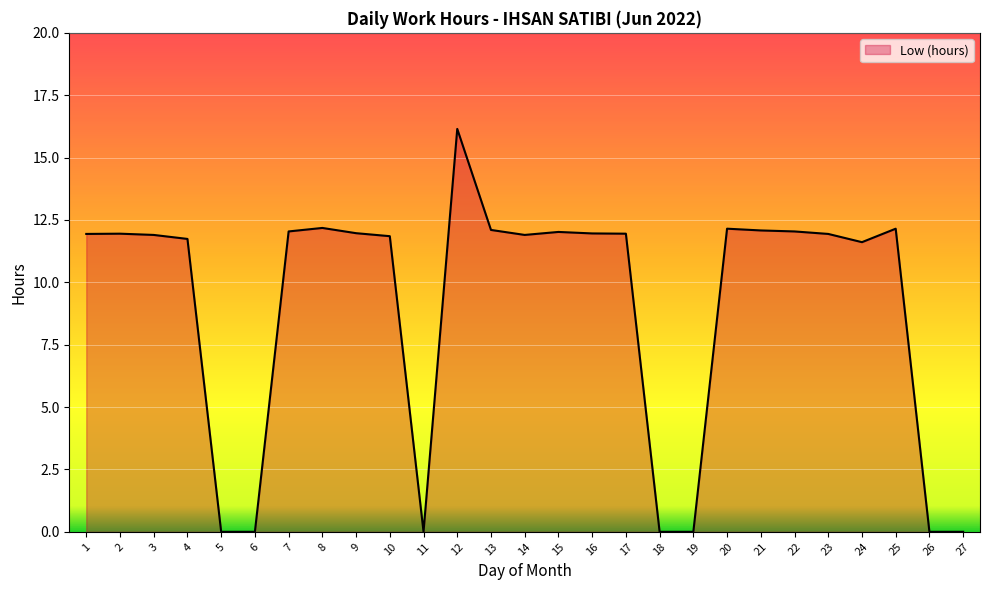

What is the greatest value displayed?

16.1